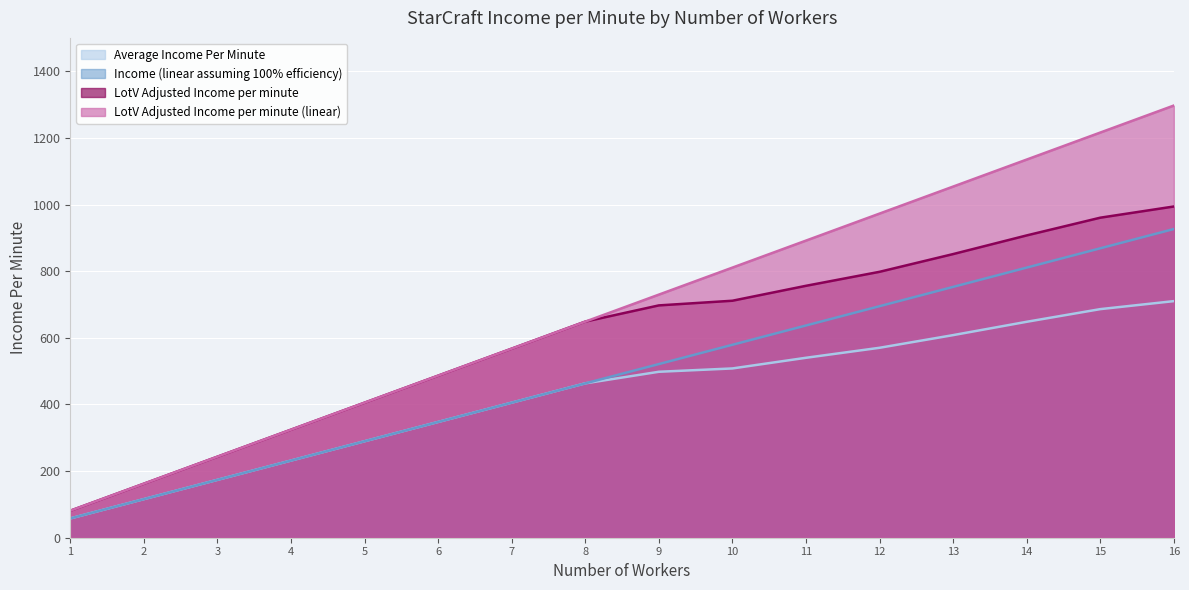

What is the value of the LotV Adjusted Income per minute point at the 1st from the left?

81.1